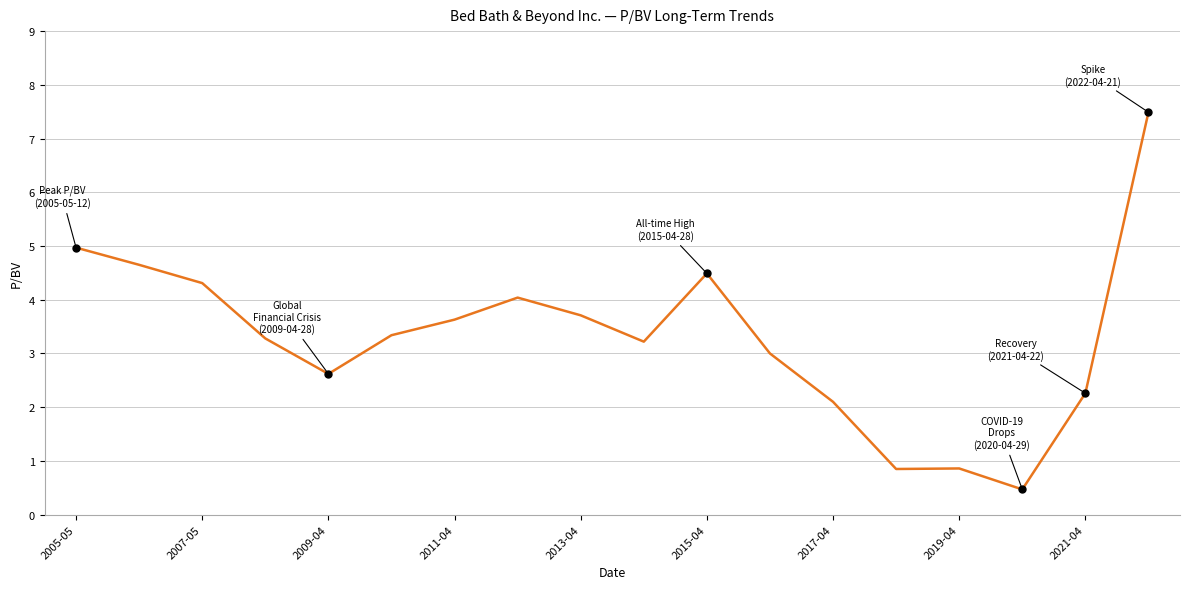

What is the difference between the maximum and minimum values?

7.0